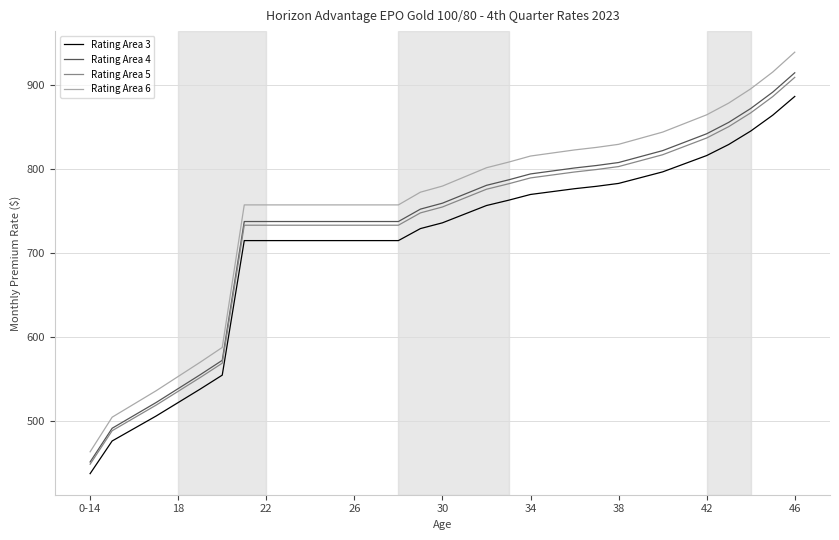

True or false: Rating Area 6 and Rating Area 3 intersect in this chart.

False